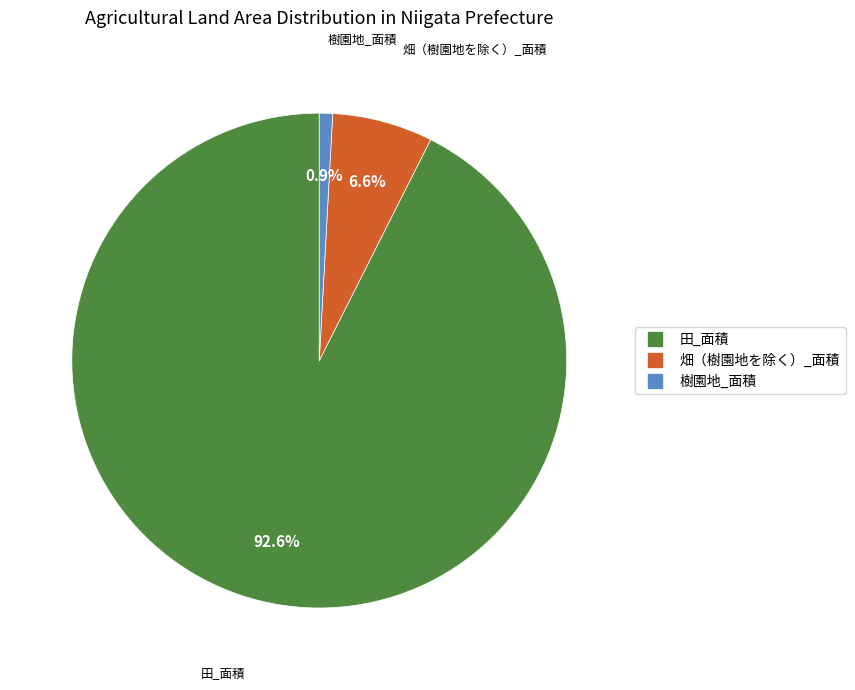

Is there any slice that represents more than half of the pie?

Yes